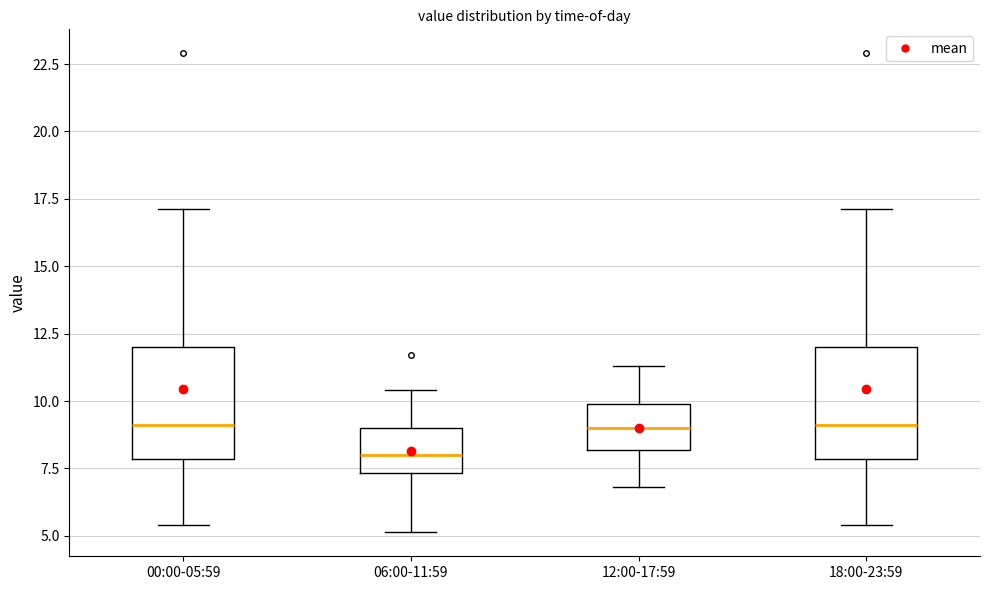

Reading left to right, transcribe this box plot: for each box, give where its median line is, the range the box spans, and where its two whiskers end, as read against the y-axis. The values are not printed on the chart, so give them approximately, as read against the axis.

00:00-05:59: median 9.0, box 8.0 to 12.0, whiskers 5.5 to 17.0
06:00-11:59: median 8.0, box 7.5 to 9.0, whiskers 5.0 to 10.5
12:00-17:59: median 9.0, box 8.0 to 10.0, whiskers 7.0 to 11.5
18:00-23:59: median 9.0, box 8.0 to 12.0, whiskers 5.5 to 17.0